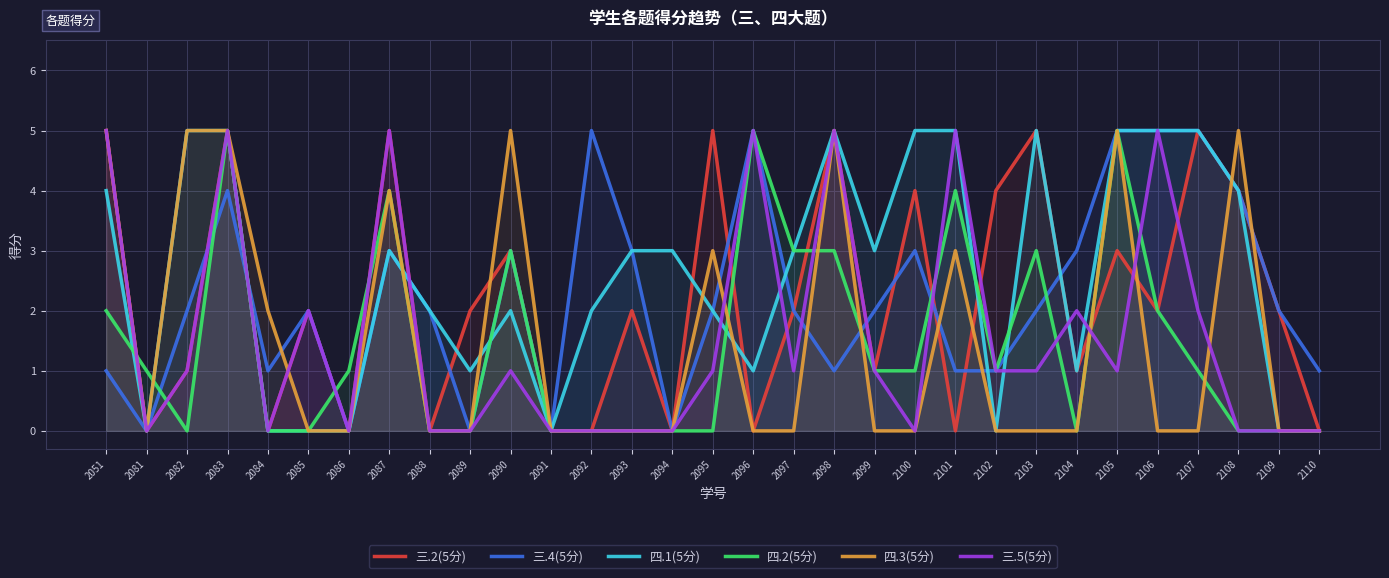

What is the value of the 三.5(5分) point at the 16th from the left?

1